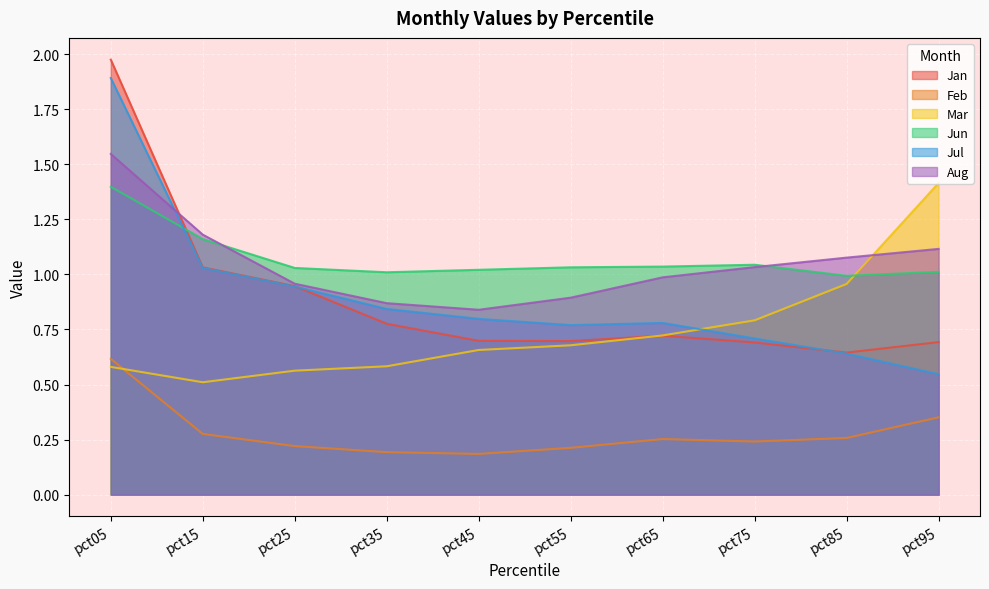

How many lines are shown in the chart?

6